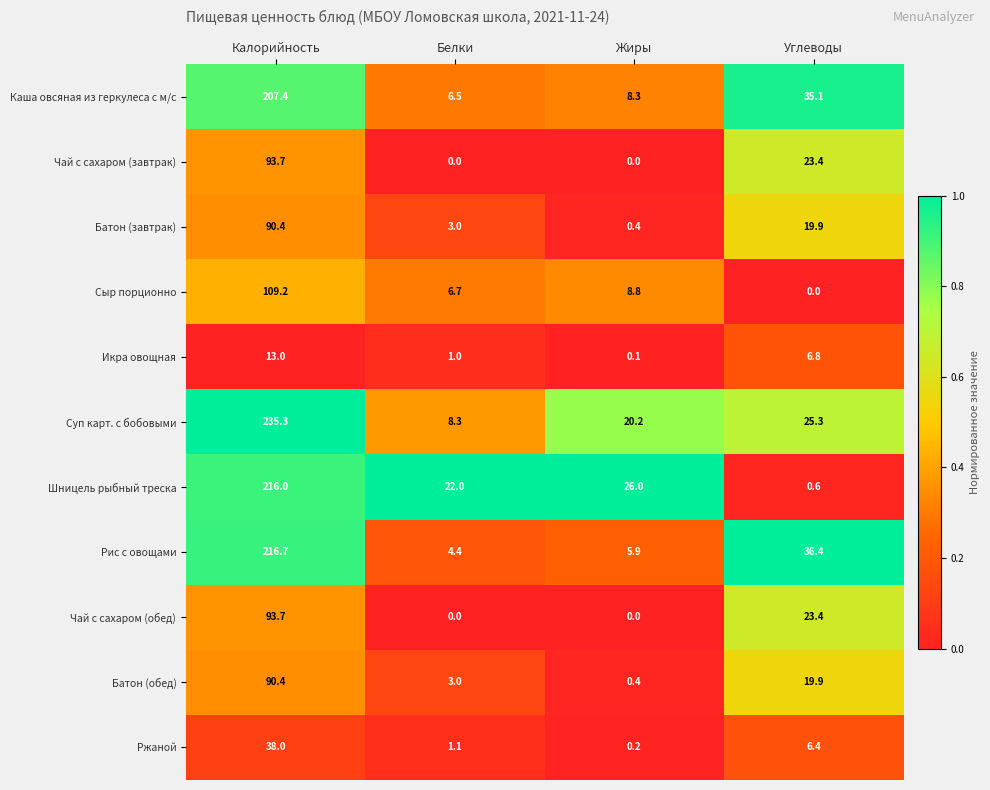

What is the sum of all Чай с сахаром (завтрак) values?

117.1